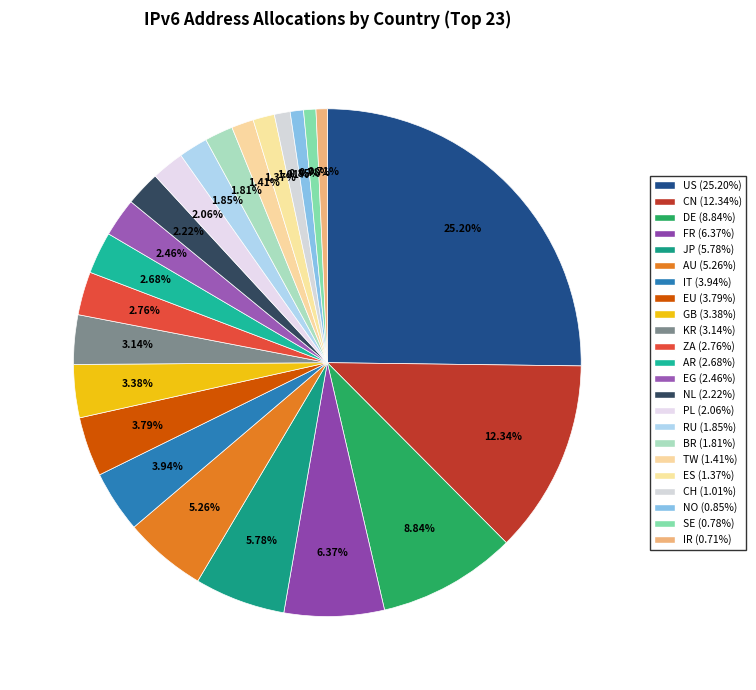

How many slices are in this pie chart?

23